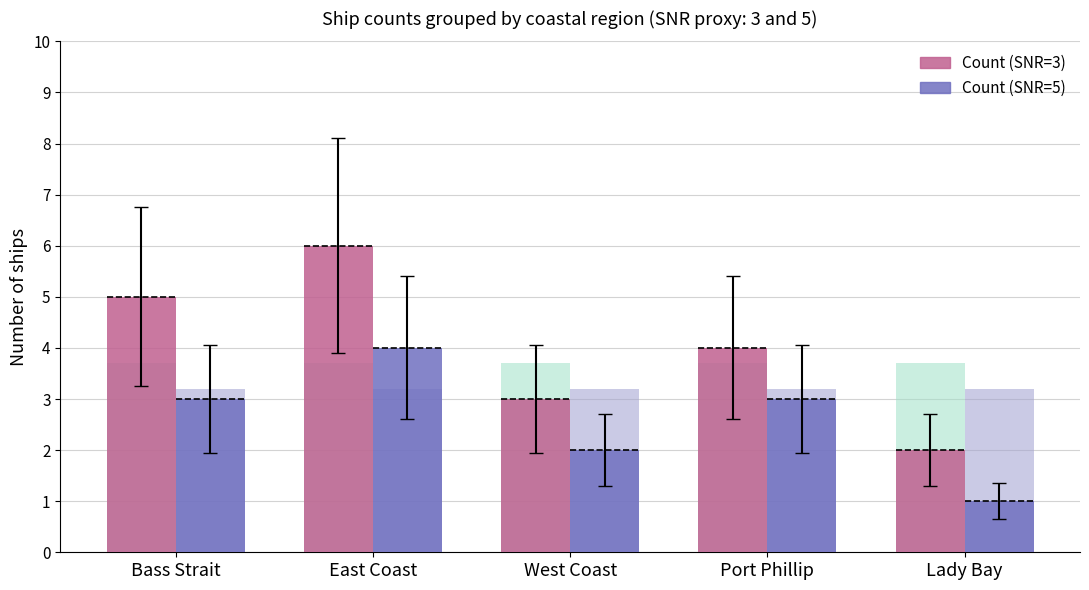

Is it true that Count (SNR=5) equals 2 at West Coast?

True